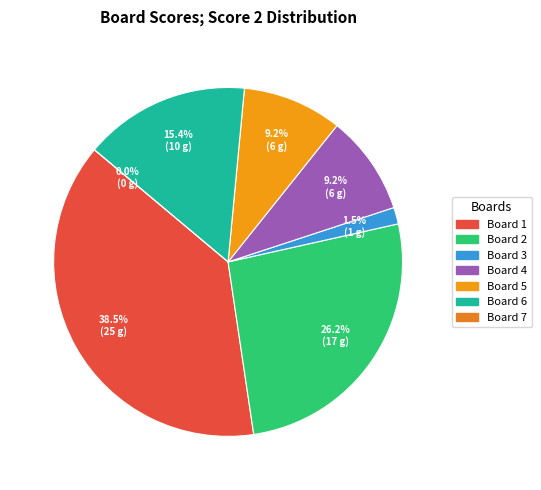

Count the number of slices in the pie.

7